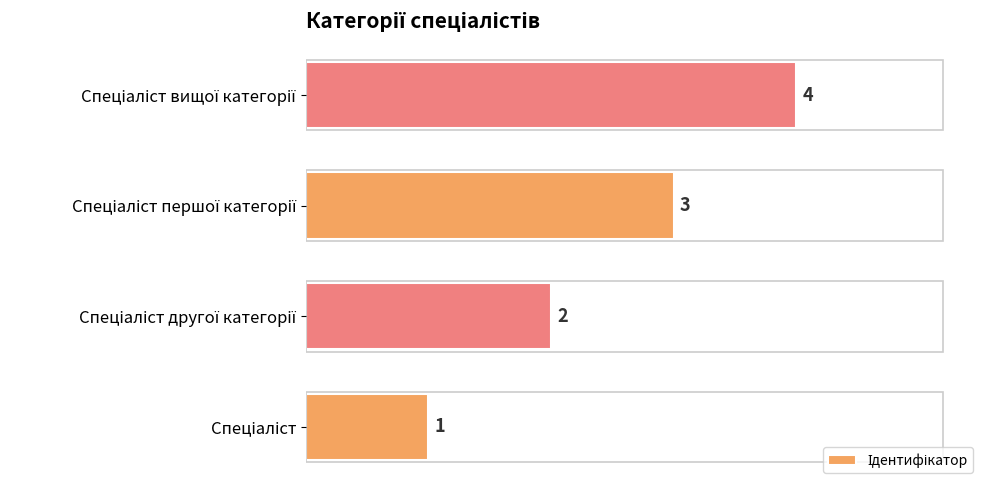

How many values are between 2 and 4?

3